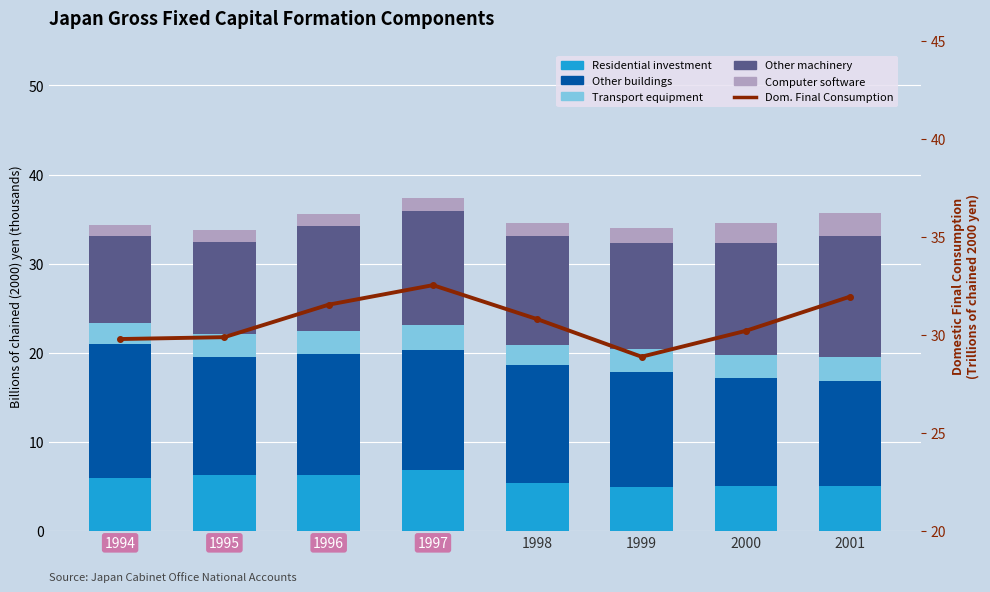

Which series has the largest total across all categories?

Domestic final consumption